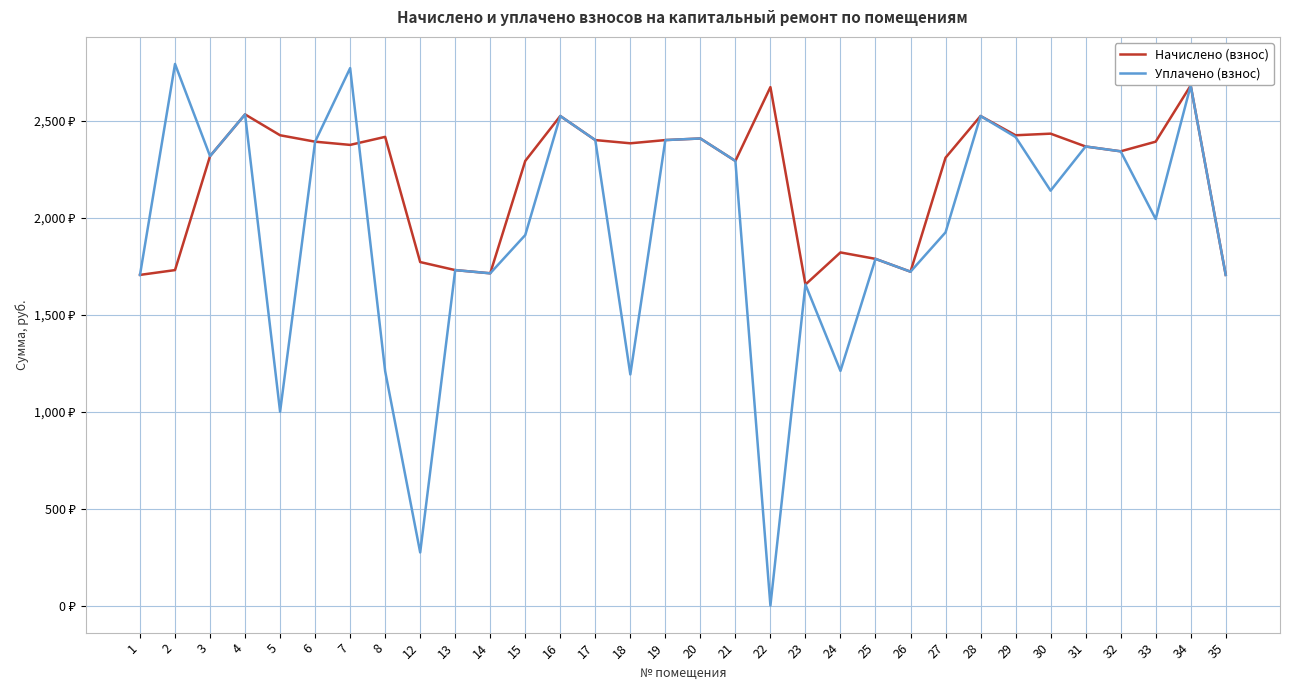

Does the chart have visible grid lines?

Yes